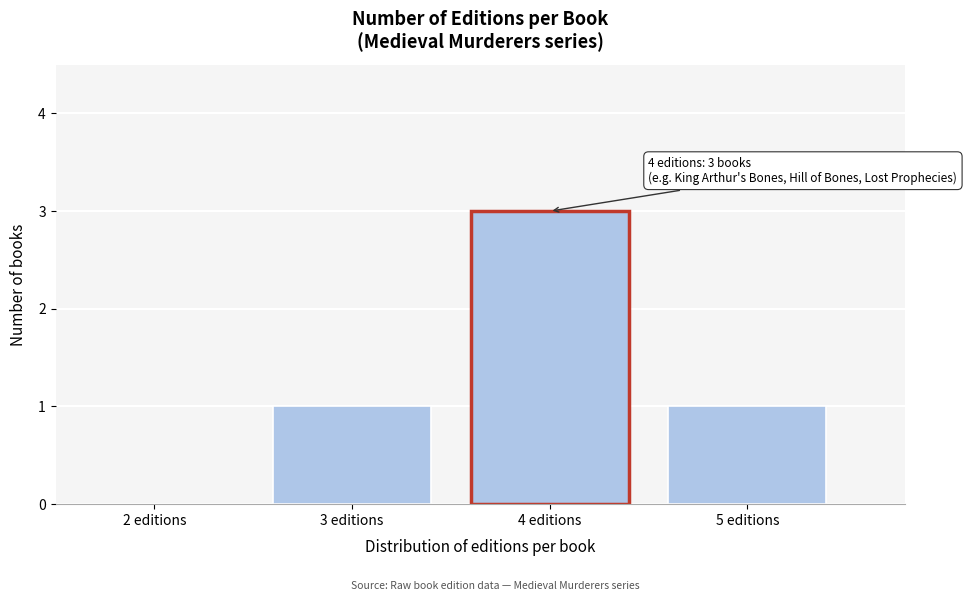

Reading left to right, list all the values displayed in this chart.

2 editions=0	3 editions=1	4 editions=3	5 editions=1